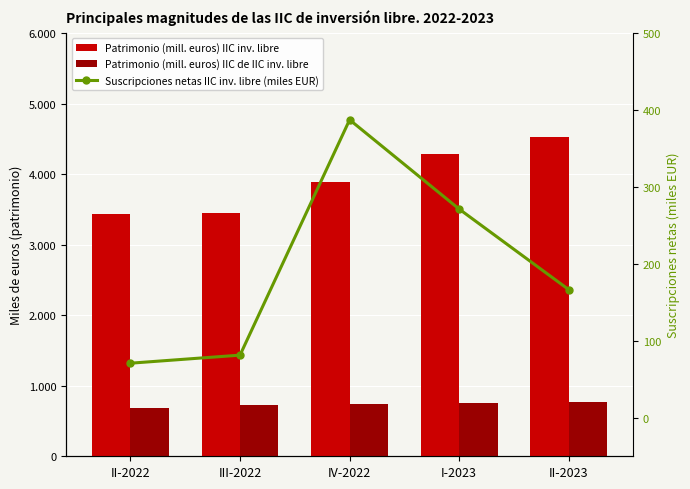

Between III-2022 and II-2022, which is larger?

III-2022